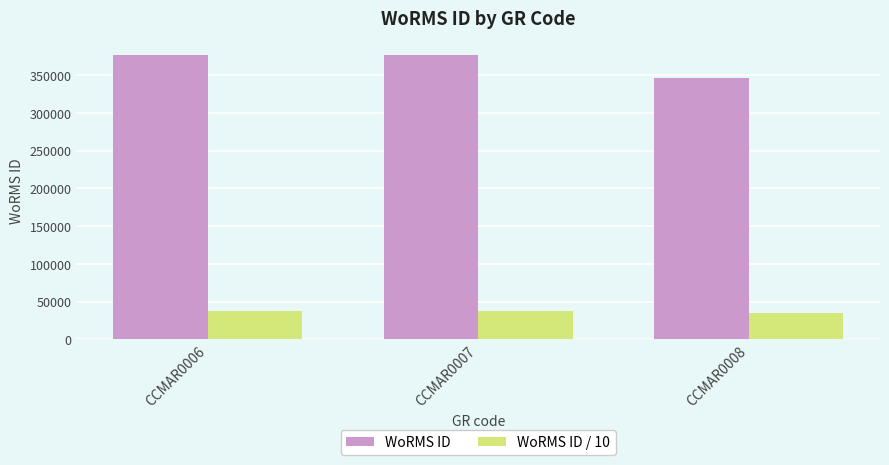

What is the average value of the WoRMS ID / 10 series?

36594.6